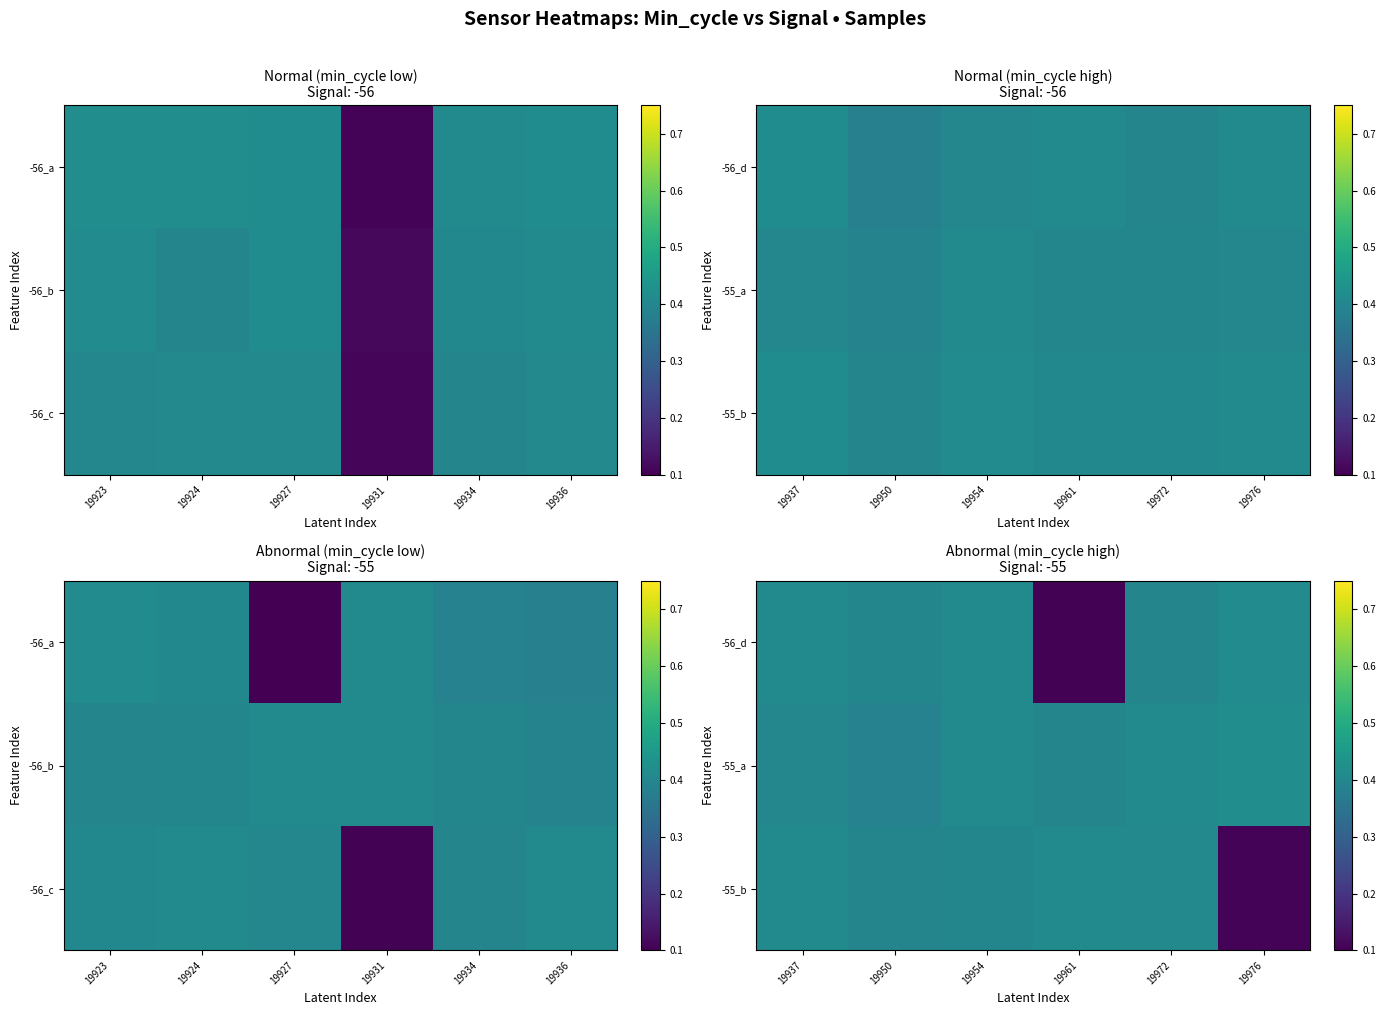

How many data points does each series have?

6